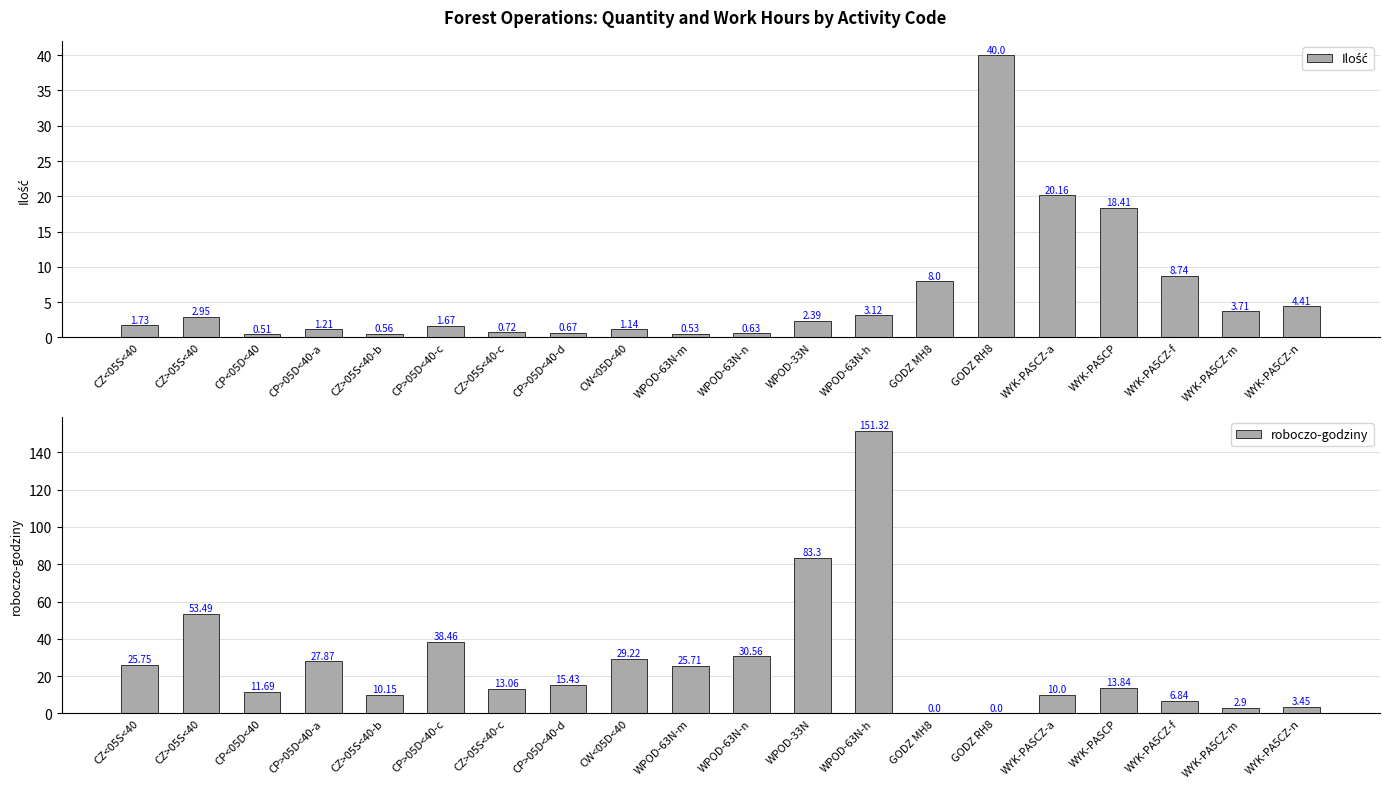

Is it true that roboczo-godziny equals 13.1 at CZ>05S<40-c?

True